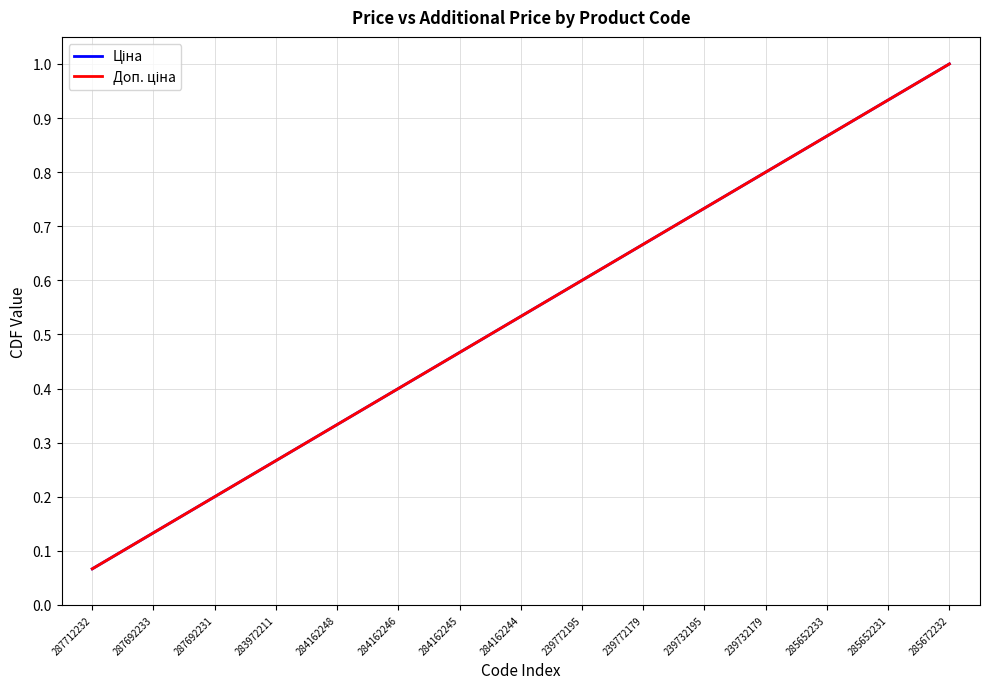

Does the chart display data point markers on the line(s)?

No